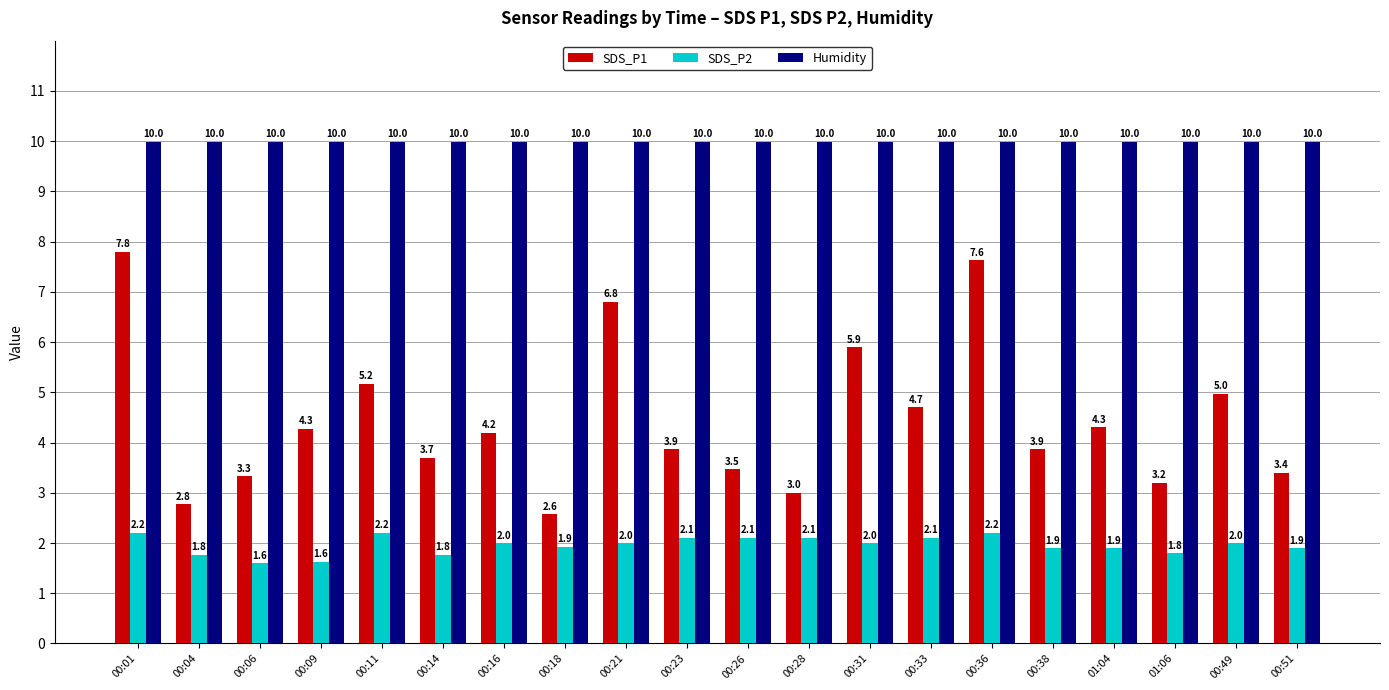

At which label is SDS_P1 closest to 5?

00:49